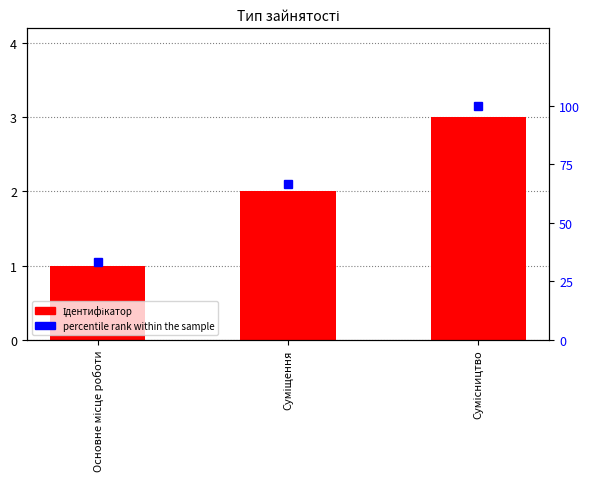

What is the lowest value of the percentile rank within the sample series?

33.3